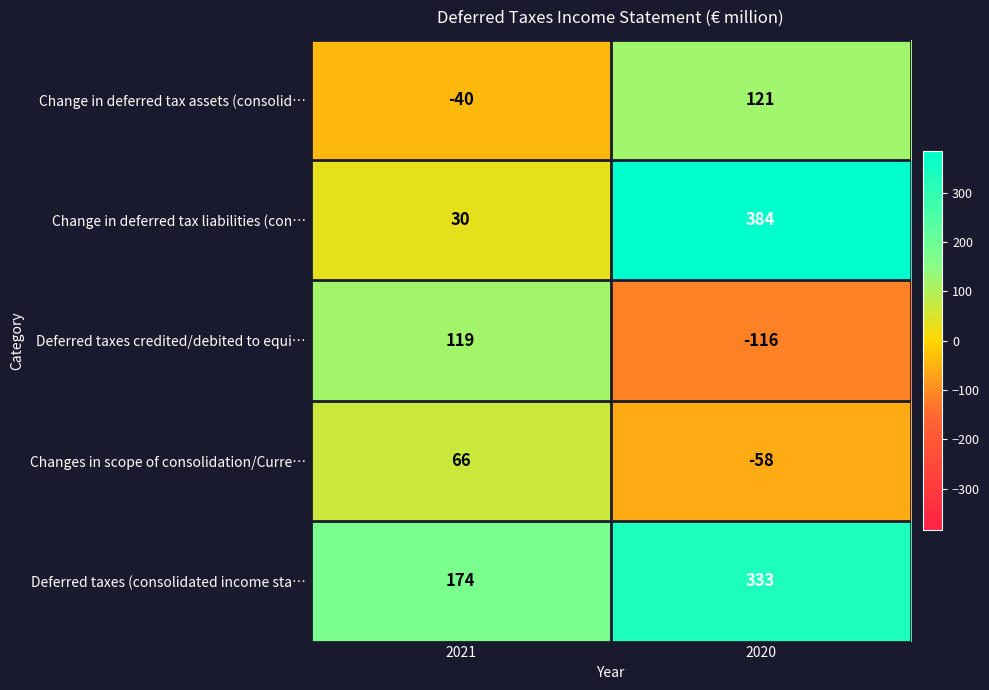

Reading right to left, list all the values displayed in this chart.

Change in deferred tax assets (consolid…: 2020=121	2021=-40
Change in deferred tax liabilities (con…: 2020=384	2021=30
Deferred taxes credited/debited to equi…: 2020=-116	2021=119
Changes in scope of consolidation/Curre…: 2020=-58	2021=66
Deferred taxes (consolidated income sta…: 2020=333	2021=174